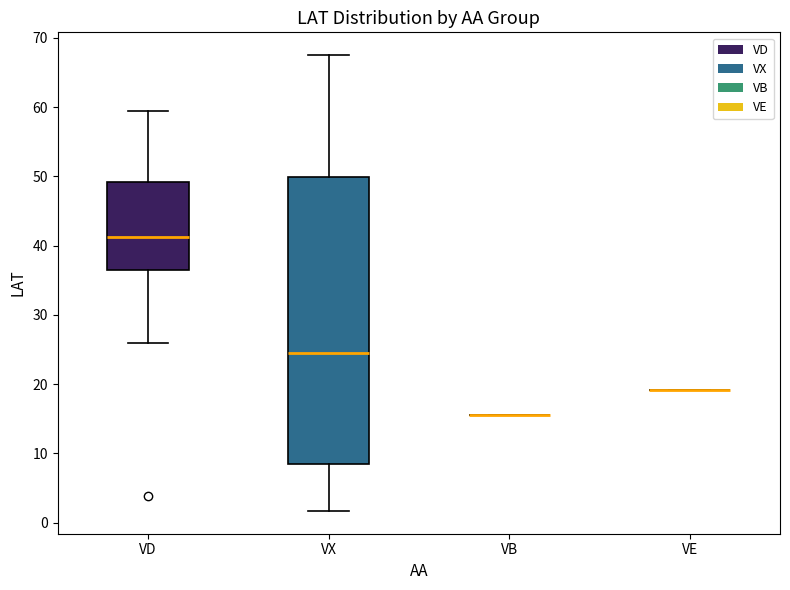

Reading left to right, read every box against the y-axis: the position of its median line, the range the box covers, and the ends of its whiskers. The values are not printed on the chart, so give them approximately, as read against the axis.

VD: median 41, box 37 to 49, whiskers 26 to 60
VX: median 25, box 8 to 50, whiskers 2 to 68
VB: box collapsed to a line at 16, whiskers 16 to 16
VE: box collapsed to a line at 19, whiskers 19 to 19